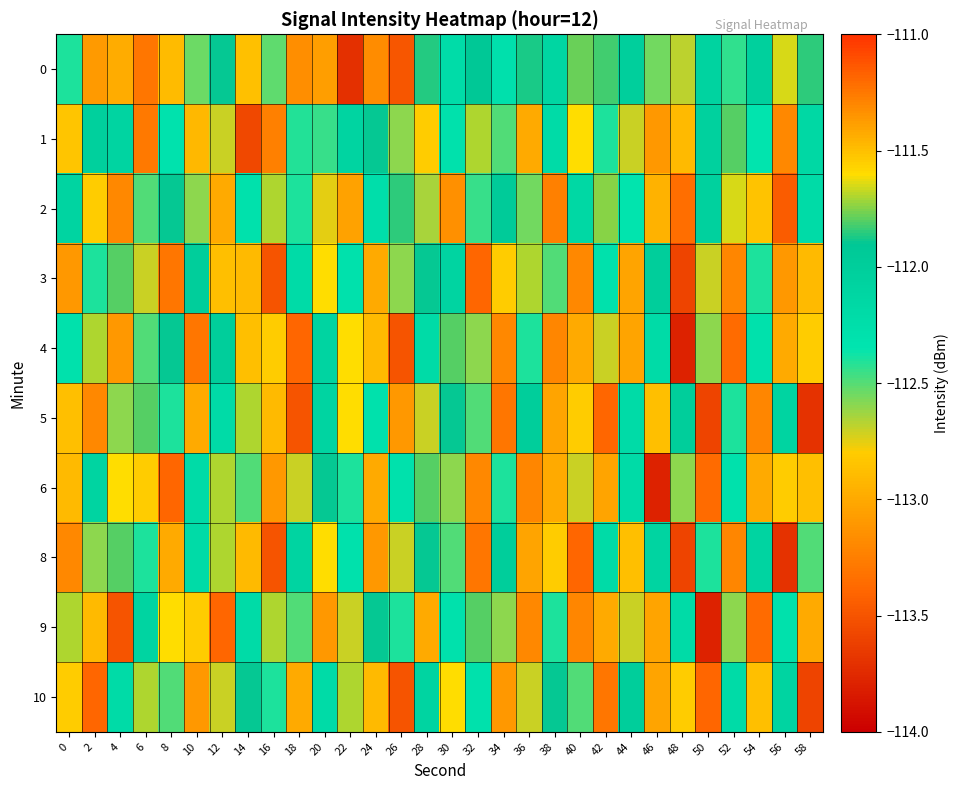

What is the minimum value shown in the chart?

-113.8